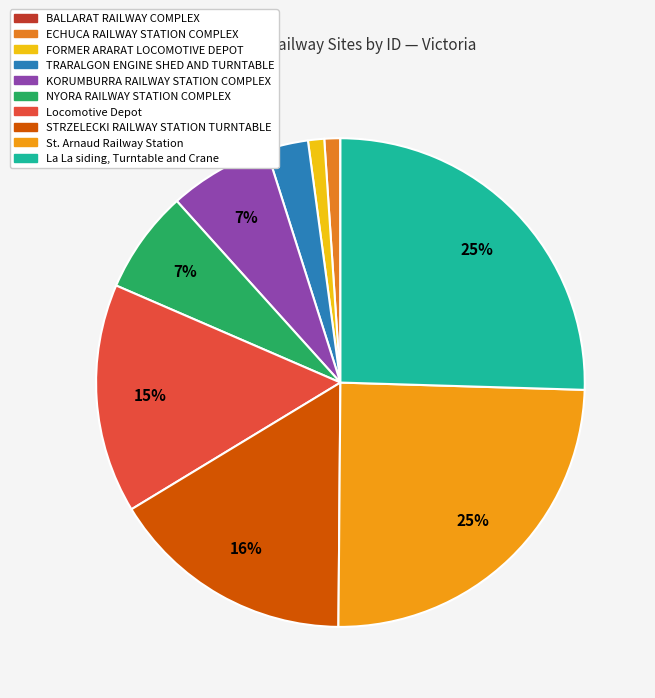

Count the number of slices in the pie.

10